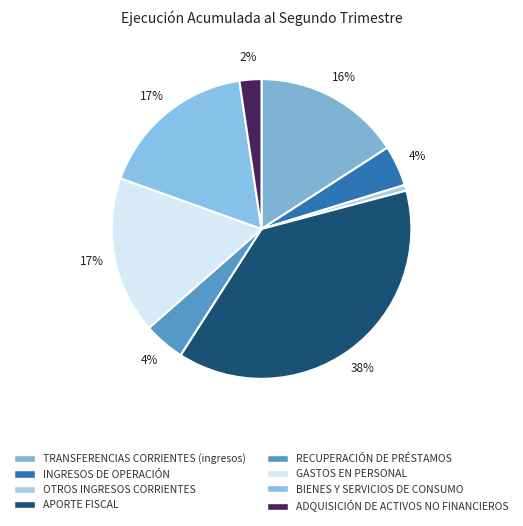

To the nearest percent, what is the average slice percentage?

12%